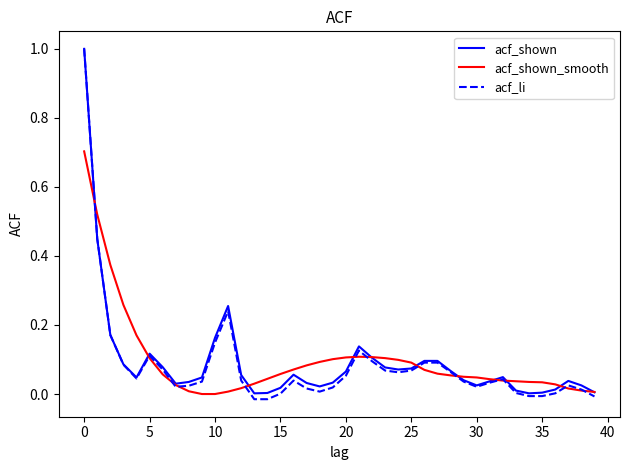

Which series has the largest range (max minus min)?

acf_li